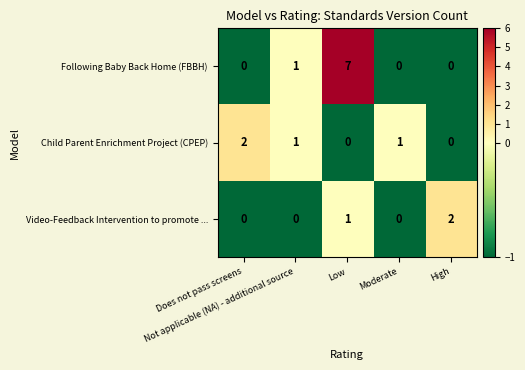

List the series in order of their overall mean, lowest first.

Video-Feedback Intervention to promote ..., Child Parent Enrichment Project (CPEP), Following Baby Back Home (FBBH)